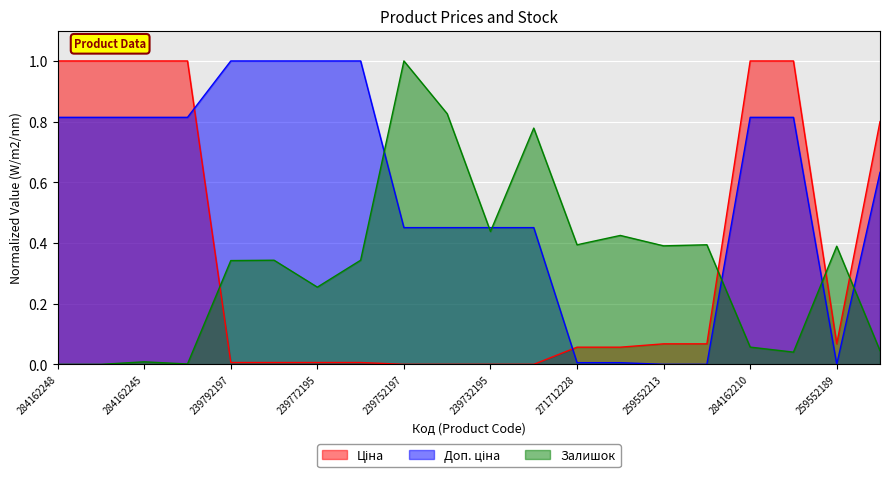

How many data points in Доп. ціна are above 0?

17